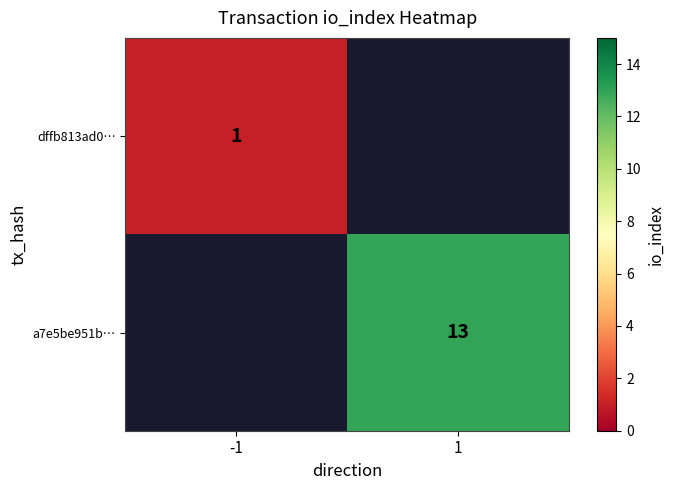

The a7e5be951b… series shows 13 at 1. True or false?

True